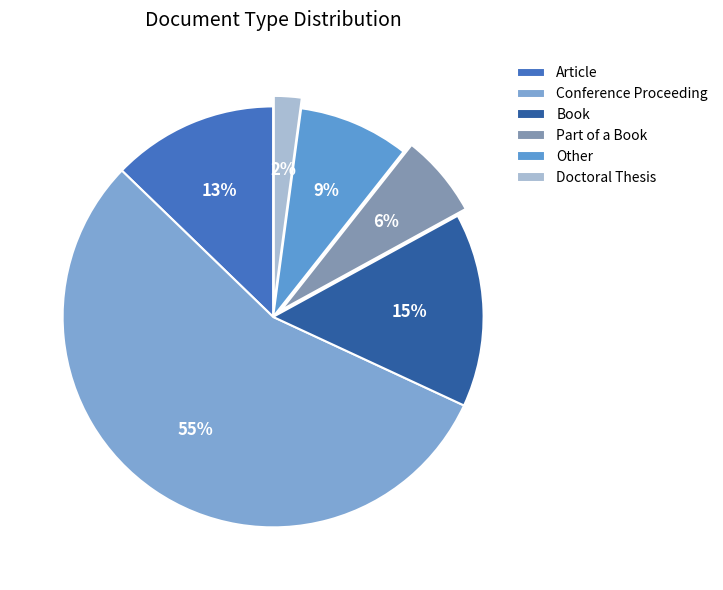

What is the majority slice?

Conference Proceeding